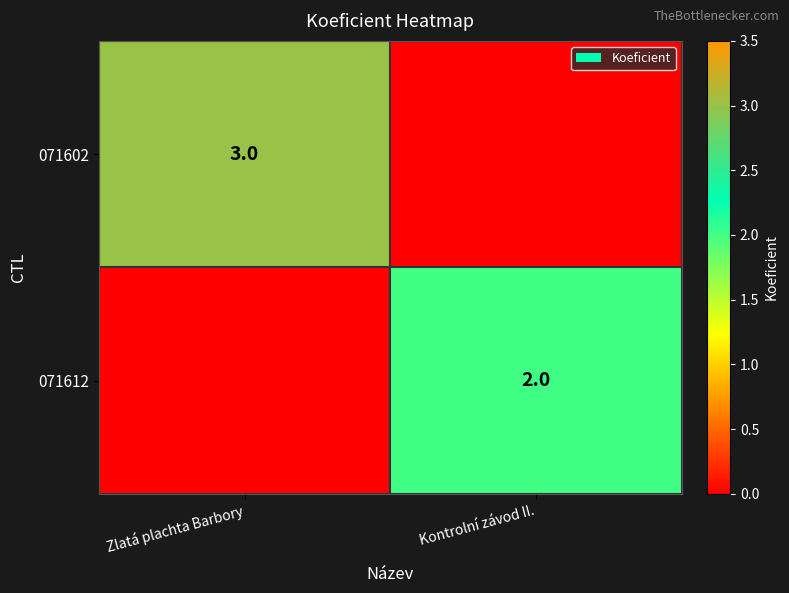

Is it true that 071602 equals 3 at Zlatá plachta Barbory?

True